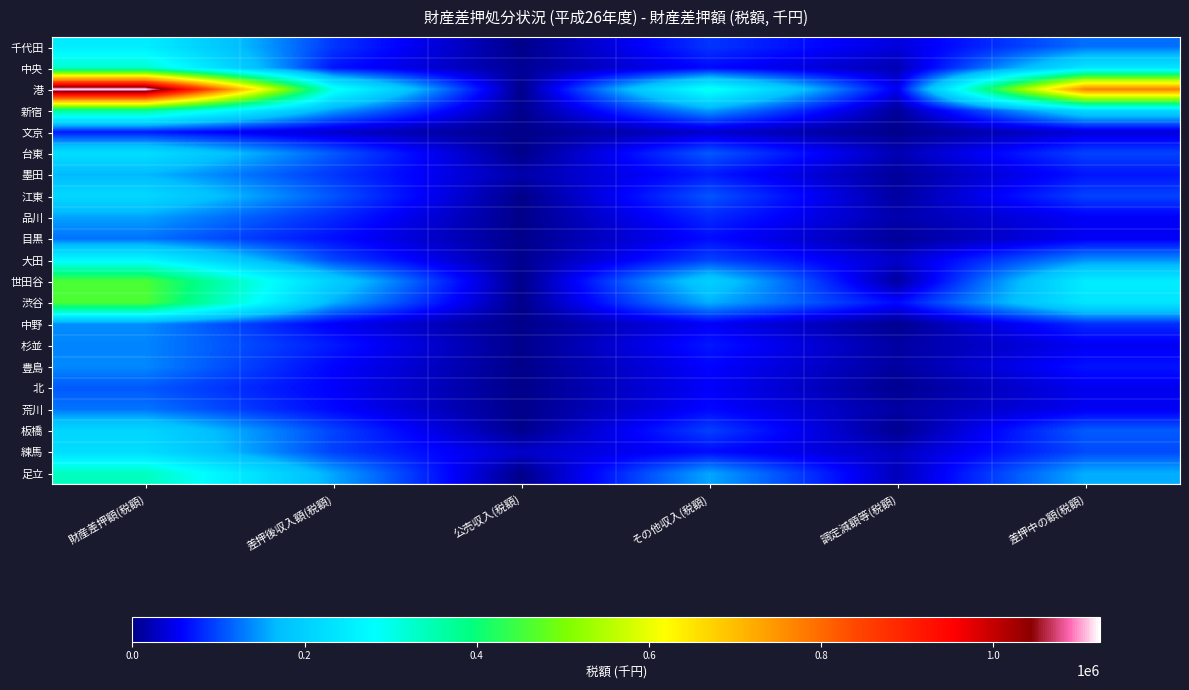

Reading left to right, what are all the values shown in this chart?

千代田: 財産差押額(税額)=251556	差押後収入額(税額)=88616	公売収入(税額)=339	その他収入(税額)=88277	調定減額等(税額)=40201	差押中の額(税額)=122738
中央: 財産差押額(税額)=326496	差押後収入額(税額)=68036	公売収入(税額)=6258	その他収入(税額)=61778	調定減額等(税額)=19890	差押中の額(税額)=238570
港: 財産差押額(税額)=1124065	差押後収入額(税額)=299954	公売収入(税額)=1212	その他収入(税額)=298742	調定減額等(税額)=49815	差押中の額(税額)=774296
新宿: 財産差押額(税額)=369656	差押後収入額(税額)=148949	公売収入(税額)=850	その他収入(税額)=148099	調定減額等(税額)=7375	差押中の額(税額)=213332
文京: 財産差押額(税額)=70972	差押後収入額(税額)=31897	公売収入(税額)=0	その他収入(税額)=31897	調定減額等(税額)=1378	差押中の額(税額)=37696
台東: 財産差押額(税額)=226653	差押後収入額(税額)=109546	公売収入(税額)=0	その他収入(税額)=109546	調定減額等(税額)=20925	差押中の額(税額)=96181
墨田: 財産差押額(税額)=166343	差押後収入額(税額)=89067	公売収入(税額)=16426	その他収入(税額)=72642	調定減額等(税額)=8397	差押中の額(税額)=68879
江東: 財産差押額(税額)=214422	差押後収入額(税額)=106874	公売収入(税額)=150	その他収入(税額)=106724	調定減額等(税額)=11449	差押中の額(税額)=96099
品川: 財産差押額(税額)=152512	差押後収入額(税額)=80842	公売収入(税額)=0	その他収入(税額)=80842	調定減額等(税額)=17417	差押中の額(税額)=54253
目黒: 財産差押額(税額)=124480	差押後収入額(税額)=64807	公売収入(税額)=801	その他収入(税額)=64006	調定減額等(税額)=7305	差押中の額(税額)=52367
大田: 財産差押額(税額)=271104	差押後収入額(税額)=98839	公売収入(税額)=2398	その他収入(税額)=96441	調定減額等(税額)=30930	差押中の額(税額)=141335
世田谷: 財産差押額(税額)=460007	差押後収入額(税額)=198276	公売収入(税額)=0	その他収入(税額)=198276	調定減額等(税額)=10922	差押中の額(税額)=250809
渋谷: 財産差押額(税額)=460221	差押後収入額(税額)=160070	公売収入(税額)=0	その他収入(税額)=160070	調定減額等(税額)=61980	差押中の額(税額)=238171
中野: 財産差押額(税額)=139648	差押後収入額(税額)=53762	公売収入(税額)=0	その他収入(税額)=53762	調定減額等(税額)=2969	差押中の額(税額)=82917
杉並: 財産差押額(税額)=135109	差押後収入額(税額)=71506	公売収入(税額)=1422	その他収入(税額)=70084	調定減額等(税額)=12609	差押中の額(税額)=50995
豊島: 財産差押額(税額)=137243	差押後収入額(税額)=58875	公売収入(税額)=237	その他収入(税額)=58638	調定減額等(税額)=10851	差押中の額(税額)=67517
北: 財産差押額(税額)=109541	差押後収入額(税額)=55878	公売収入(税額)=0	その他収入(税額)=55878	調定減額等(税額)=3821	差押中の額(税額)=49842
荒川: 財産差押額(税額)=125626	差押後収入額(税額)=60899	公売収入(税額)=0	その他収入(税額)=60899	調定減額等(税額)=12924	差押中の額(税額)=51803
板橋: 財産差押額(税額)=210970	差押後収入額(税額)=96390	公売収入(税額)=2064	その他収入(税額)=94325	調定減額等(税額)=3993	差押中の額(税額)=110588
練馬: 財産差押額(税額)=221963	差押後収入額(税額)=94746	公売収入(税額)=31646	その他収入(税額)=63100	調定減額等(税額)=26848	差押中の額(税額)=100369
足立: 財産差押額(税額)=337831	差押後収入額(税額)=154725	公売収入(税額)=0	その他収入(税額)=154725	調定減額等(税額)=23880	差押中の額(税額)=159226